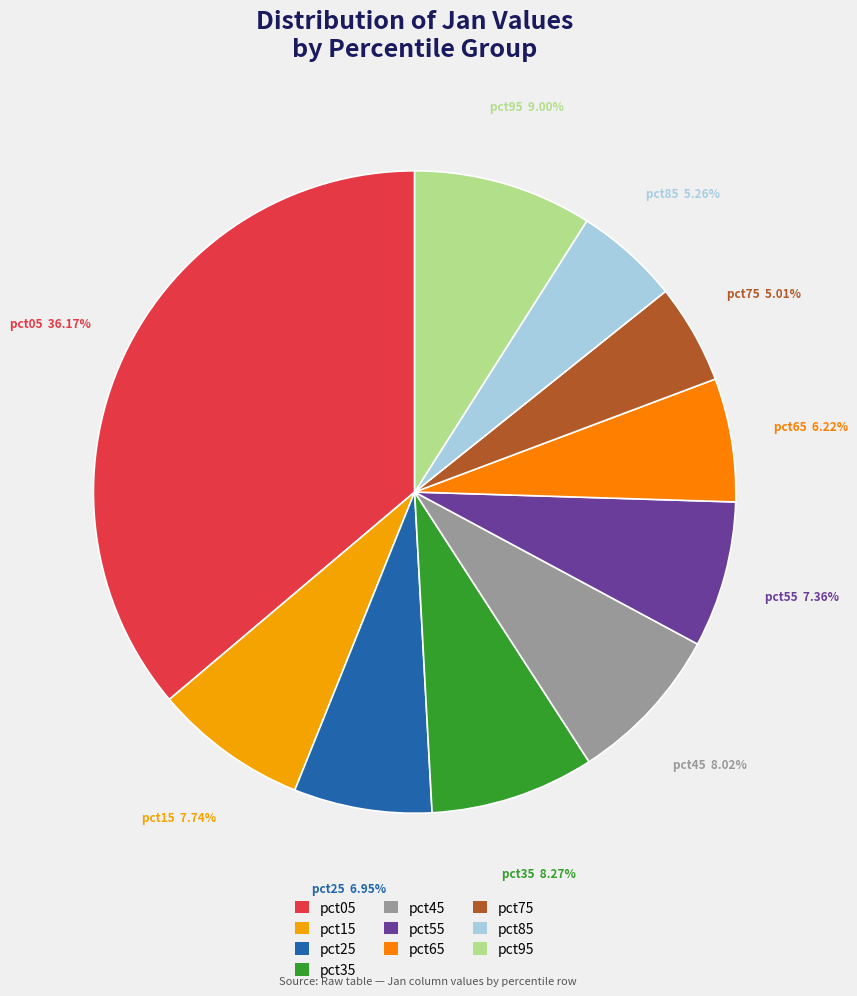

Is there a majority slice in this chart?

No